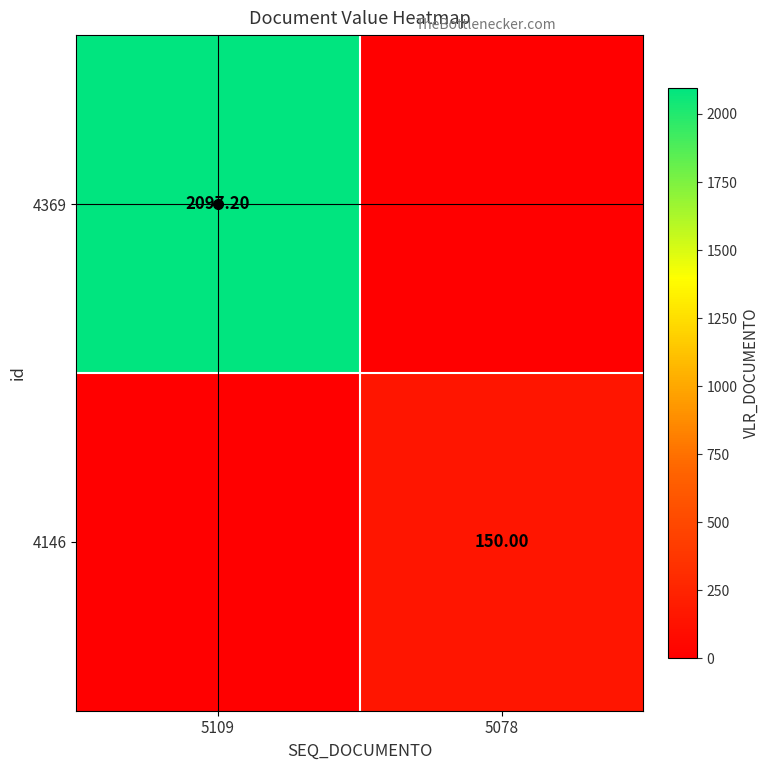

The value of 4369 at 5078 is 0.0. True or false?

True